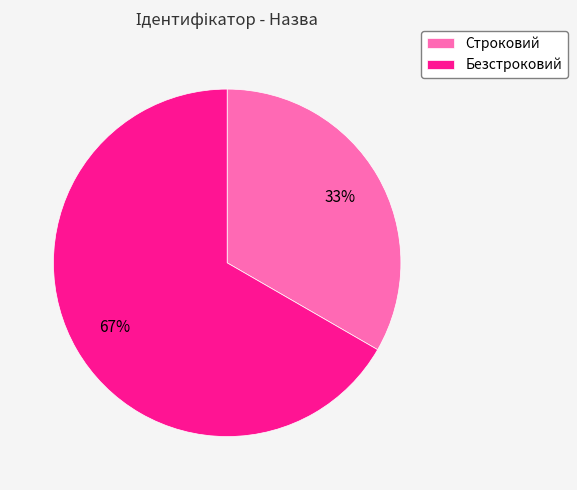

Do Безстроковий and Строковий together represent more than half of the pie?

Yes